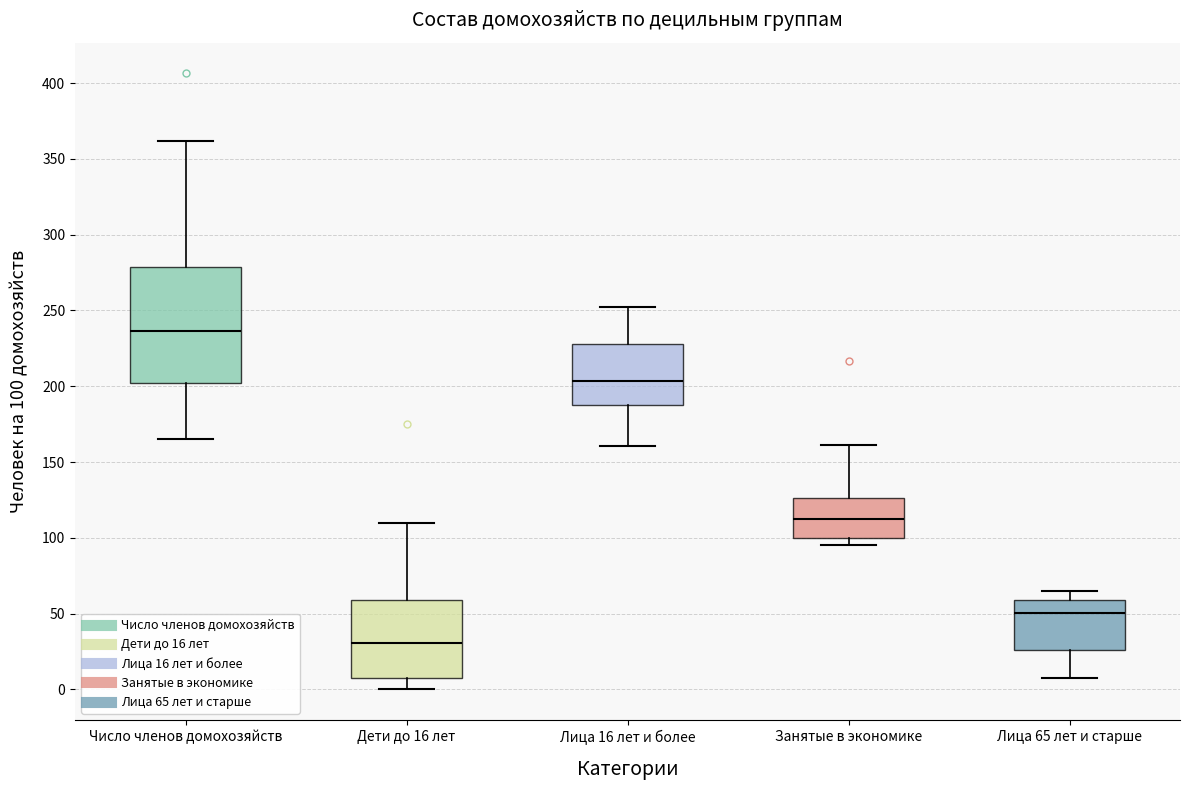

Where is the lower edge of the box for Занятые в экономике on the y-axis? The values are not printed on the chart, so give them approximately, as read against the axis.

100